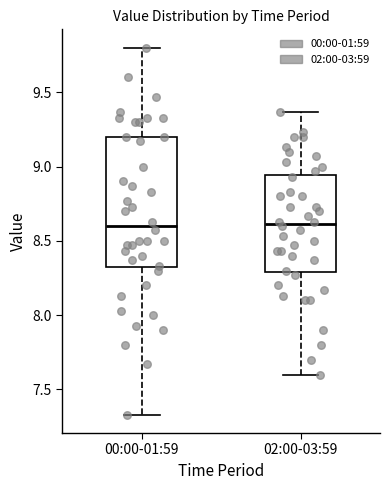

Where does the upper whisker of the box for 02:00-03:59 end on the y-axis? The values are not printed on the chart, so give them approximately, as read against the axis.

9.35